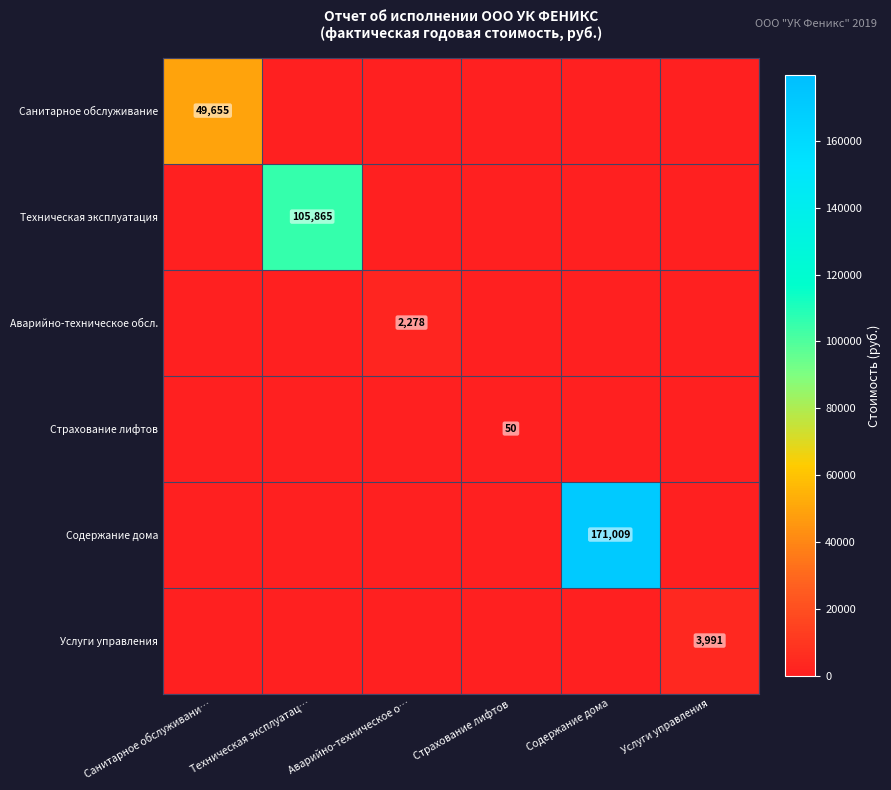

The value of Аварийно-техническое обсл. at Аварийно-техническое о… is 654. True or false?

False